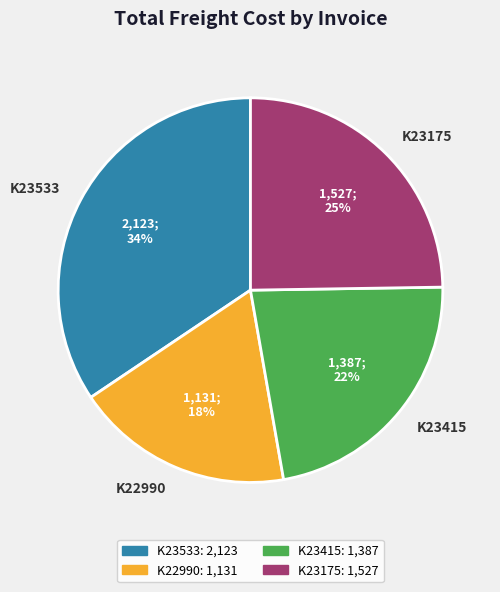

To the nearest percent, what percentage of the pie is K23415?

22%